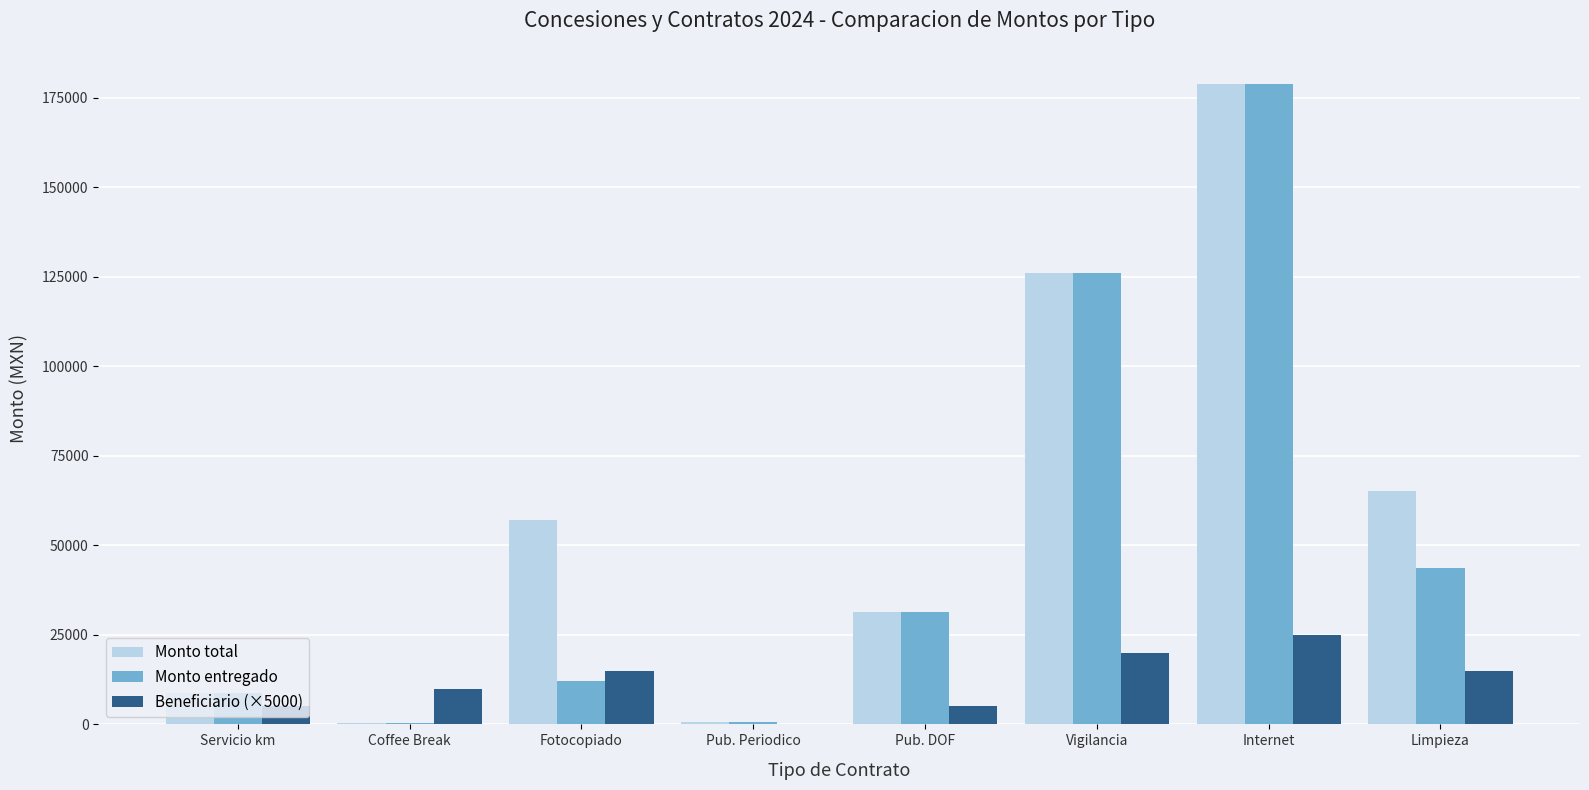

The value of Beneficiario (×5000) at Internet is 12390.5. True or false?

False